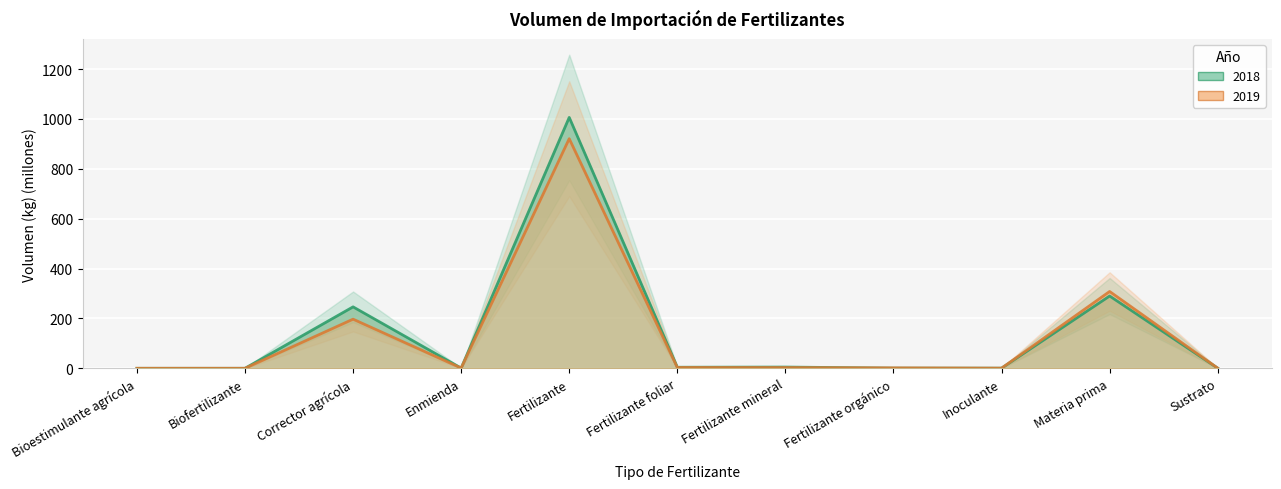

True or false: 2018 has more than 2 interior local peaks.

True